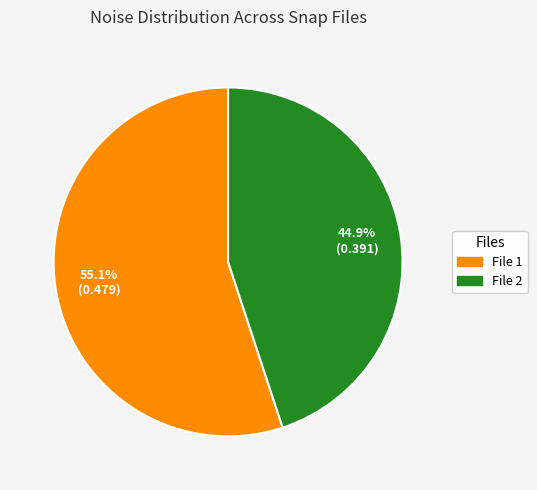

Does File 2 account for over 50% of the chart?

No